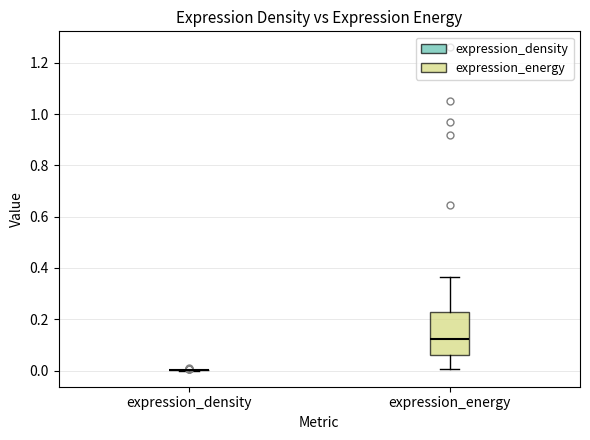

Reading left to right, read every box against the y-axis: the position of its median line, the range the box covers, and the ends of its whiskers. The values are not printed on the chart, so give them approximately, as read against the axis.

expression_density: box collapsed to a line at 0.00, whiskers 0.00 to 0.00
expression_energy: median 0.12, box 0.06 to 0.22, whiskers 0.00 to 0.36